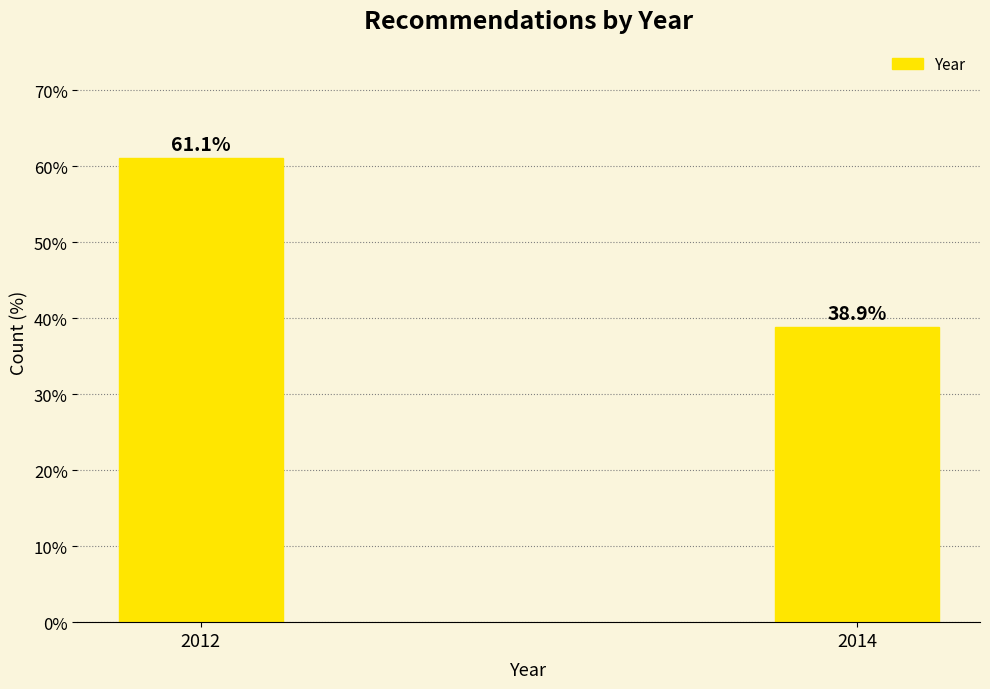

Reading left to right, what are all the values shown in this chart?

61.1	38.9